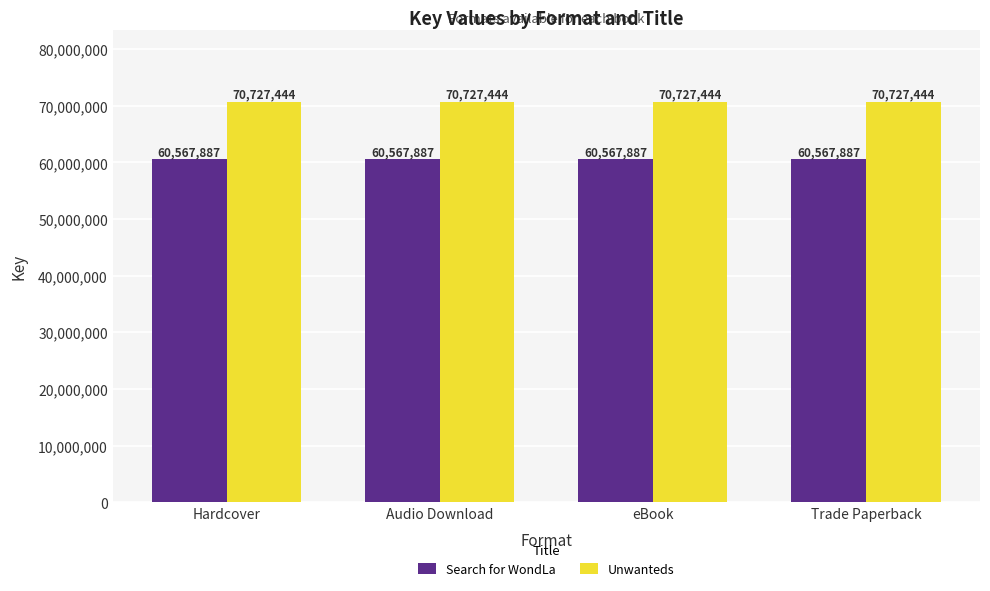

The value of Search for WondLa at Audio Download is 60567887. True or false?

True